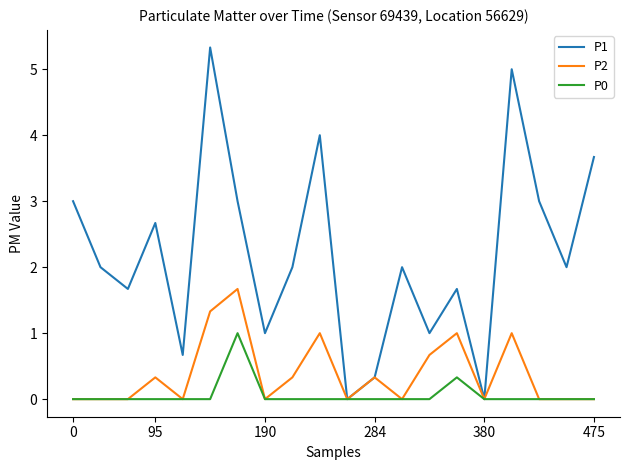

How many P0 values are between 0 and 1?

20